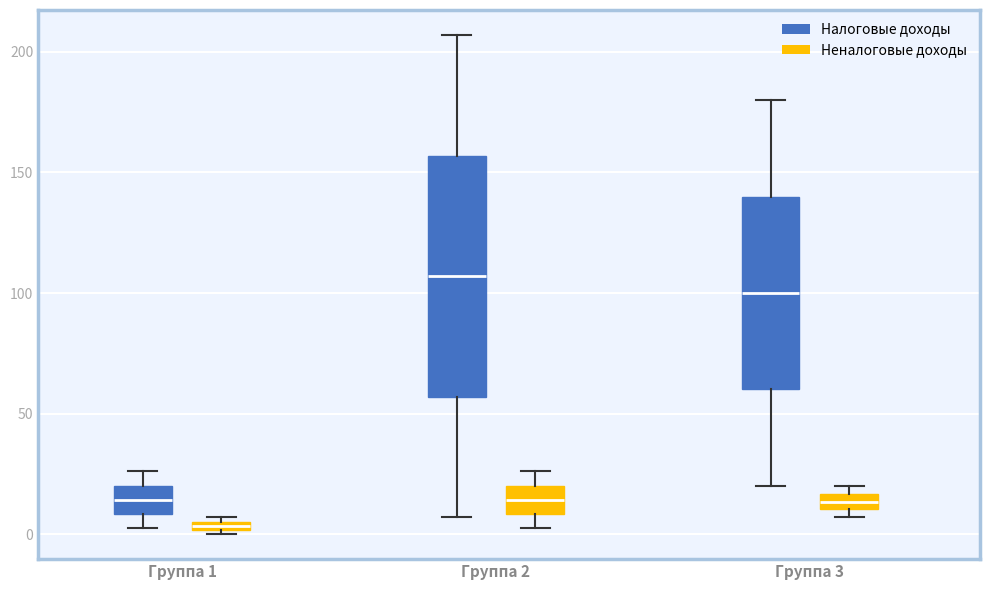

Which box is the tallest, from its lower edge to its upper edge?

Группа 2 (Налоговые доходы)